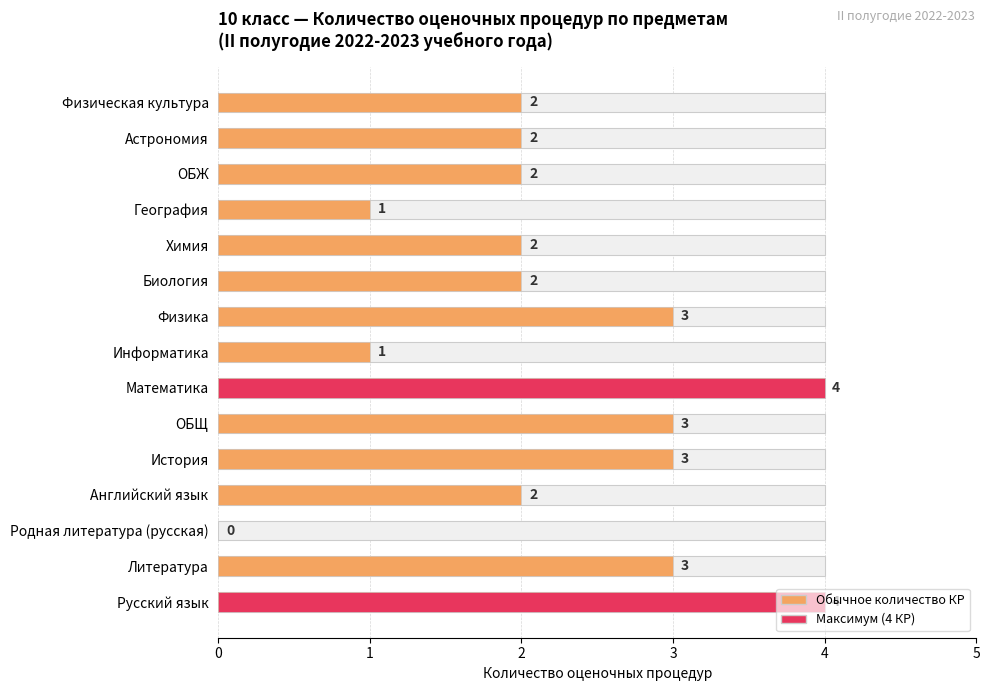

The value at ОБЩ is 3. True or false?

True